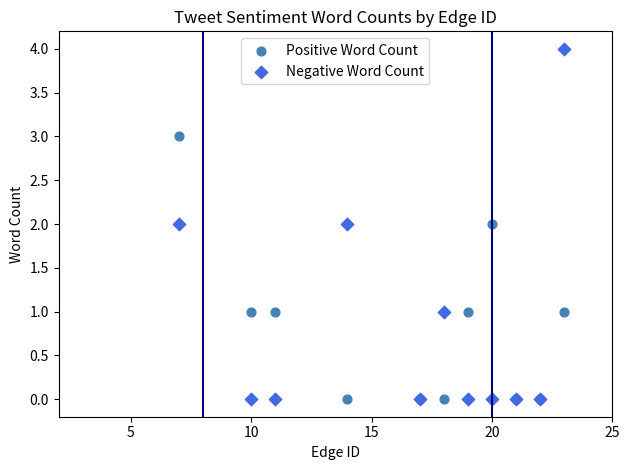

What is the X range (max minus min) for the scatter plot?

16